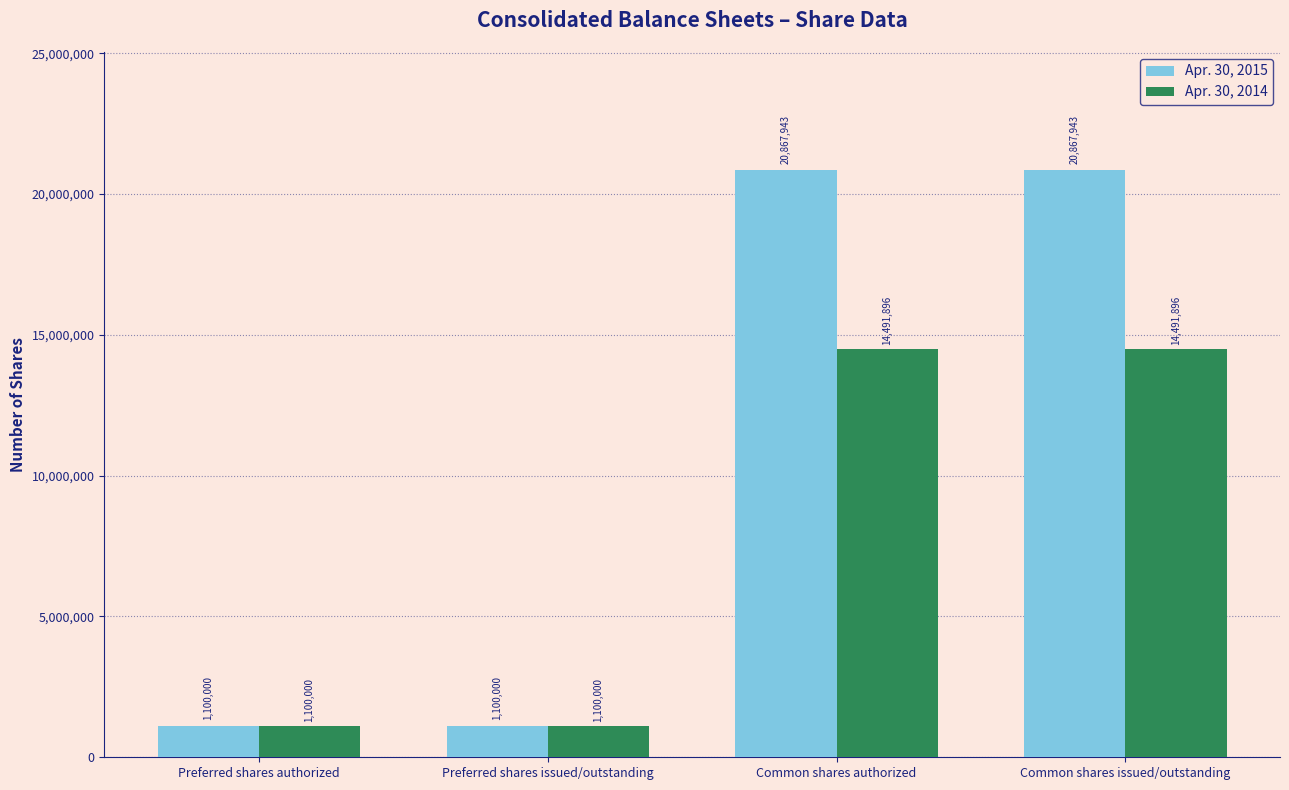

What is the label of the 4th bar from the right?

Preferred shares authorized